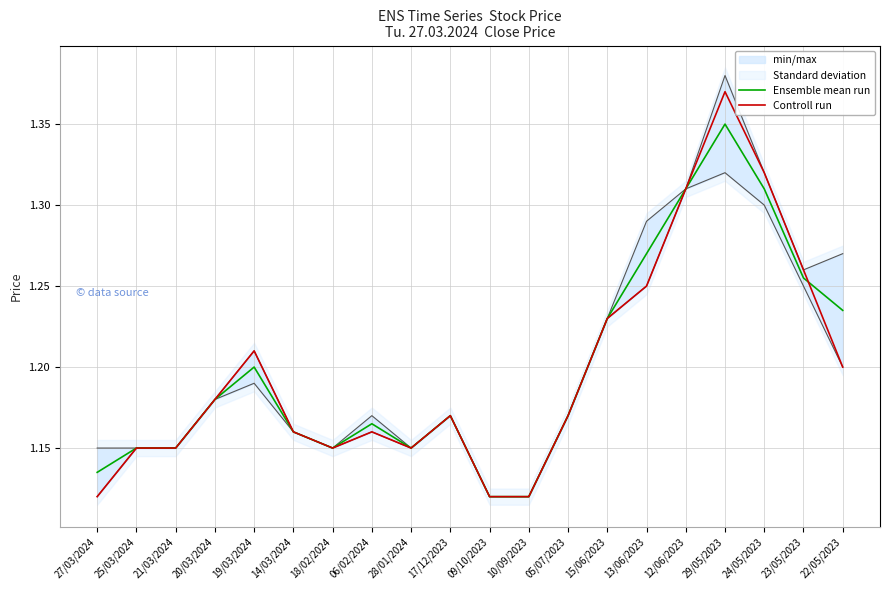

Is this an area chart (filled region under the line)?

No